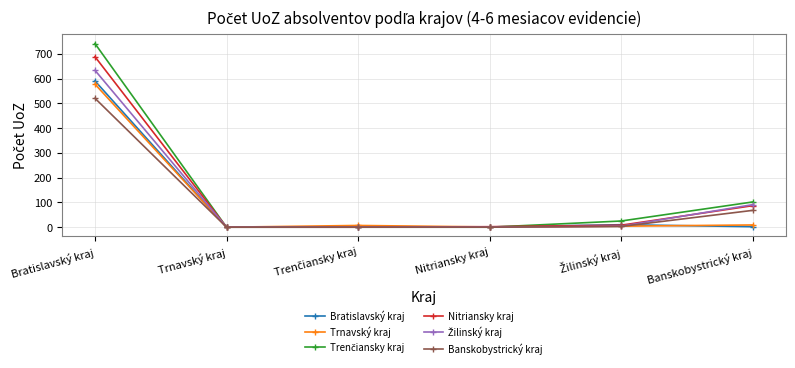

What is the difference between the second highest and minimum values in the Bratislavský kraj series?

10